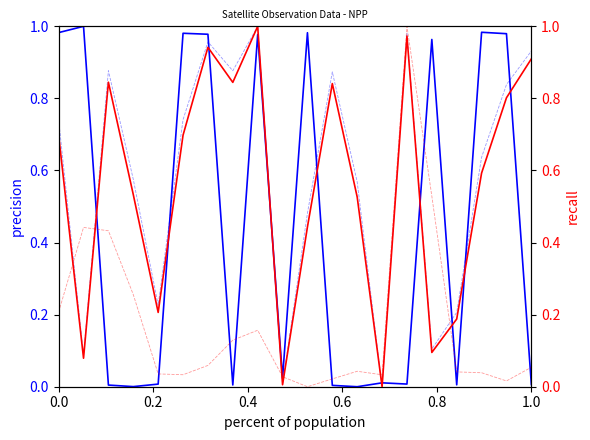

How many series are shown in this chart?

4